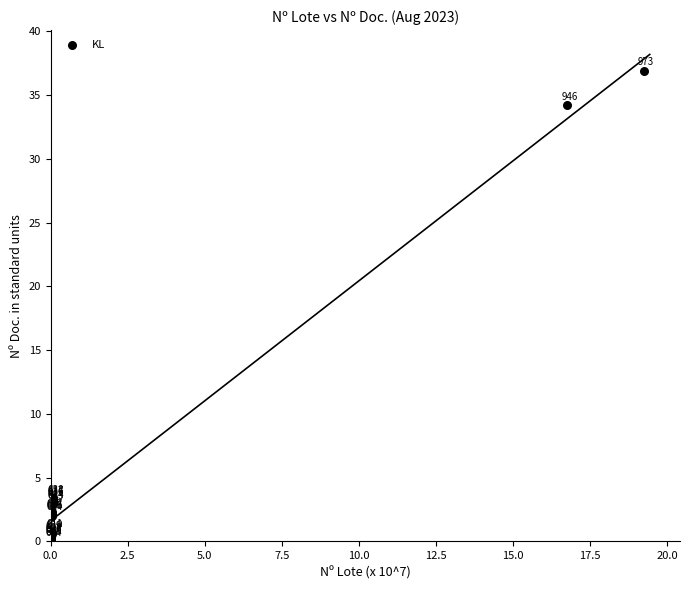

What Y value in the scatter plot is closest to 18?

3.4